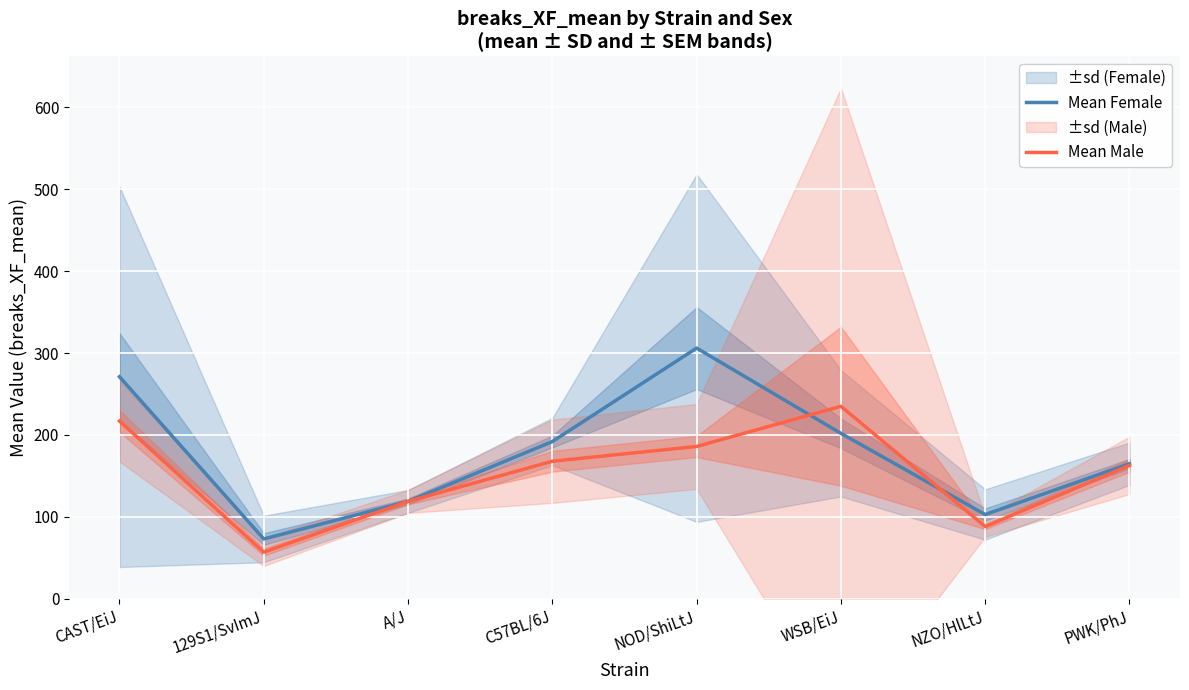

At which label does Mean Female first exceed 192?

CAST/EiJ